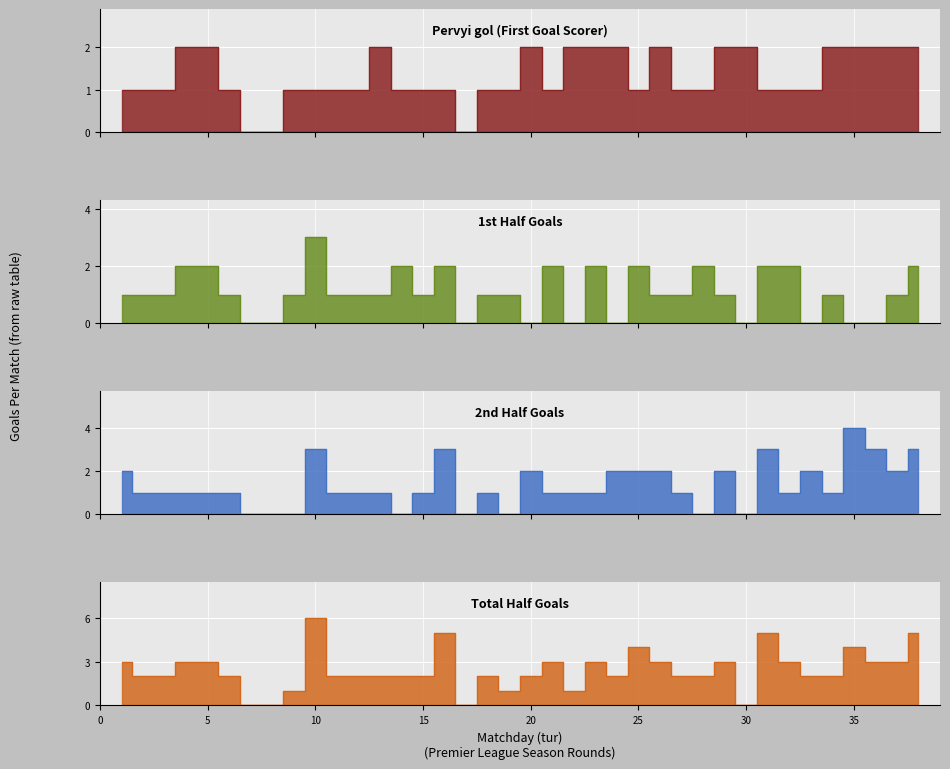

Read the 1st Half Goals value at 31.

2